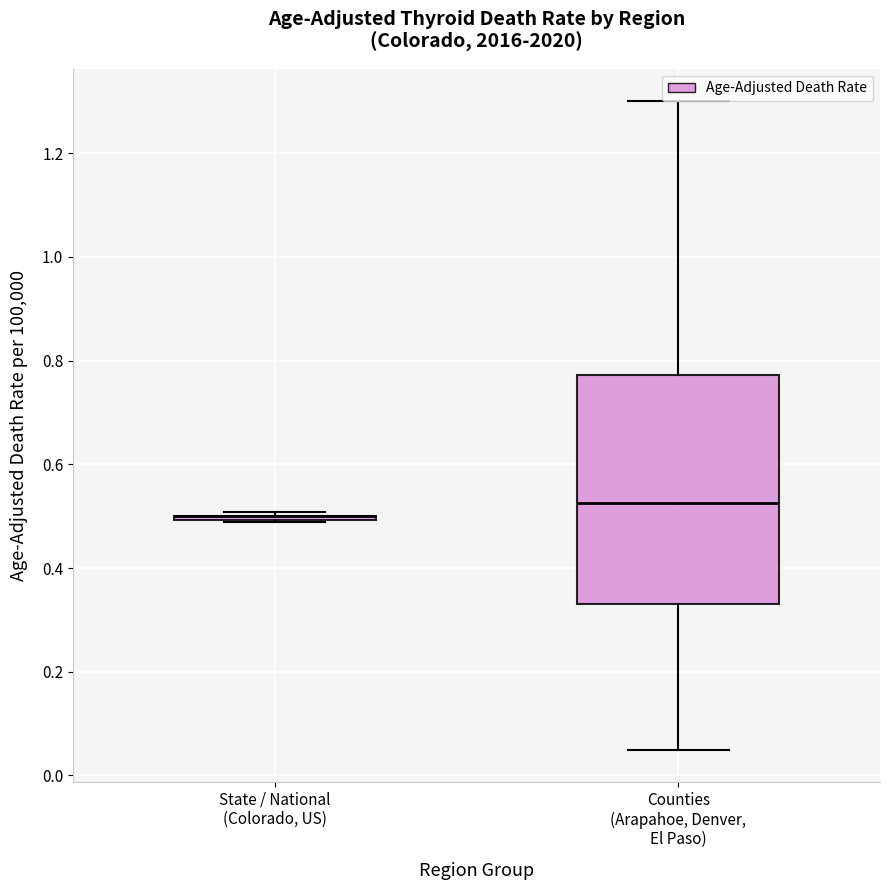

Reading left to right, read every box against the y-axis: the position of its median line, the range the box covers, and the ends of its whiskers. The values are not printed on the chart, so give them approximately, as read against the axis.

State / National (Colorado, US): box collapsed to a line at 0.50, whiskers 0.48 to 0.50
Counties (Arapahoe, Denver, El Paso): median 0.52, box 0.34 to 0.78, whiskers 0.06 to 1.30